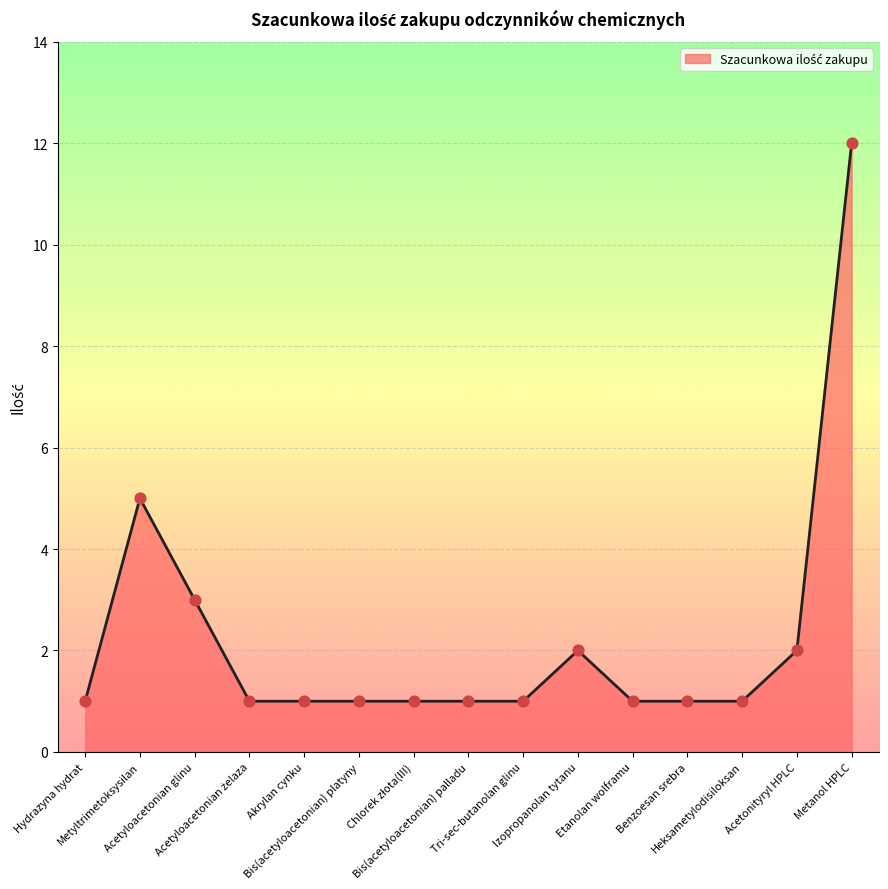

Approximately how many times larger is the value at Akrylan cynku compared to Metanol HPLC?

0.1